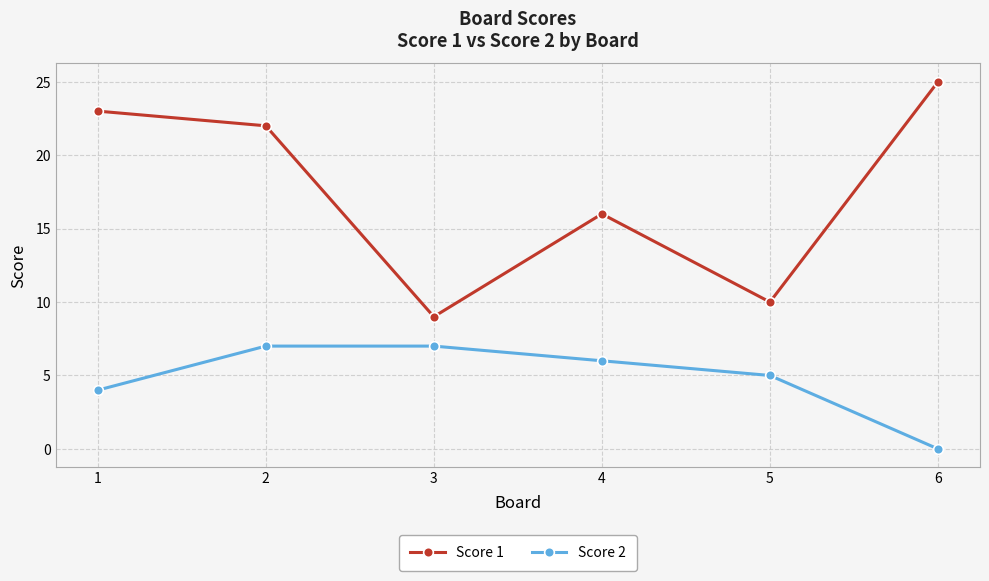

Is the value of Score 1 at 3 greater than the value of Score 2 at 3?

Yes